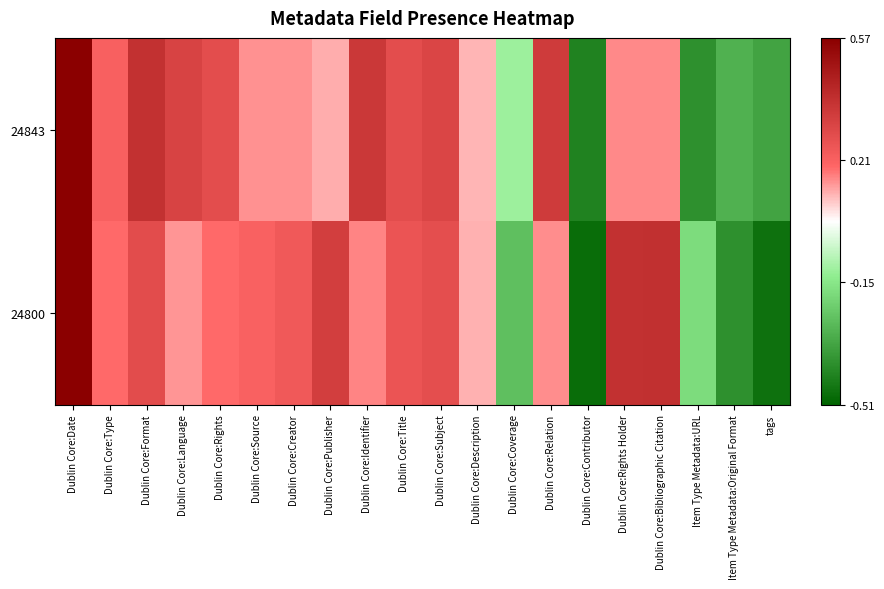

List the series in order of their peak value, lowest first.

24843, 24800